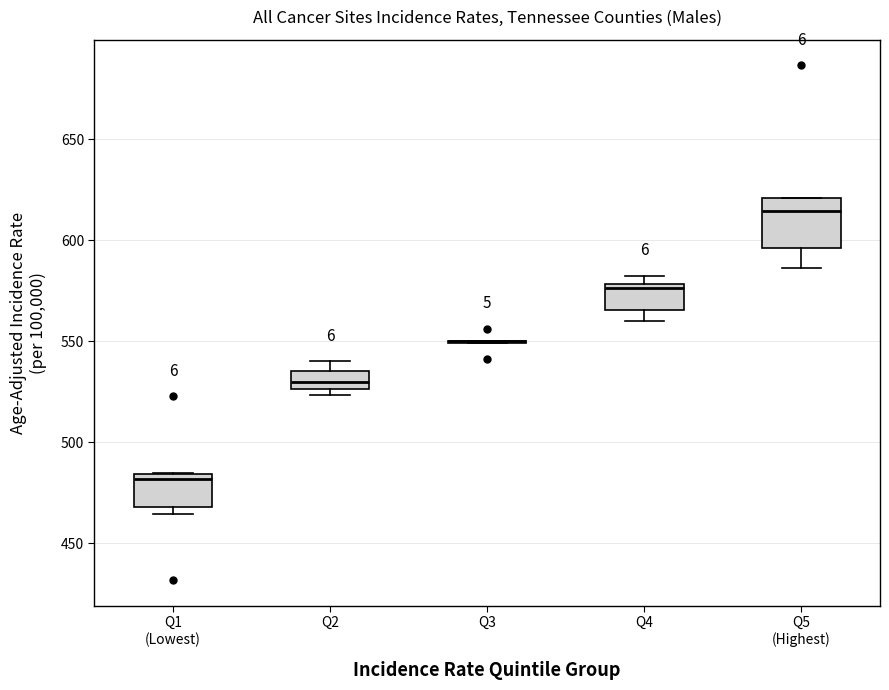

Where is the lower edge of the box for Q4 on the y-axis? The values are not printed on the chart, so give them approximately, as read against the axis.

565